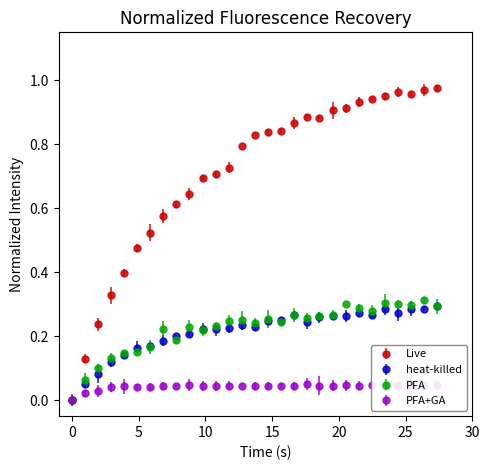

Which series has the largest total across all categories?

Live